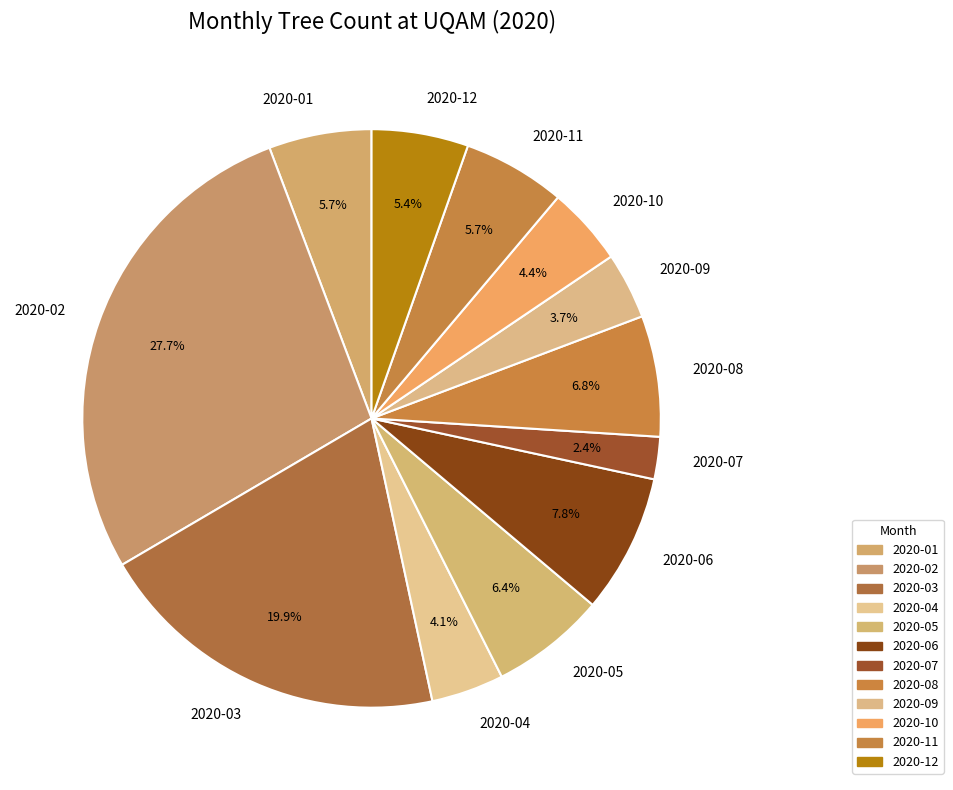

Is it true that 2020-06 is 1% of the pie?

False